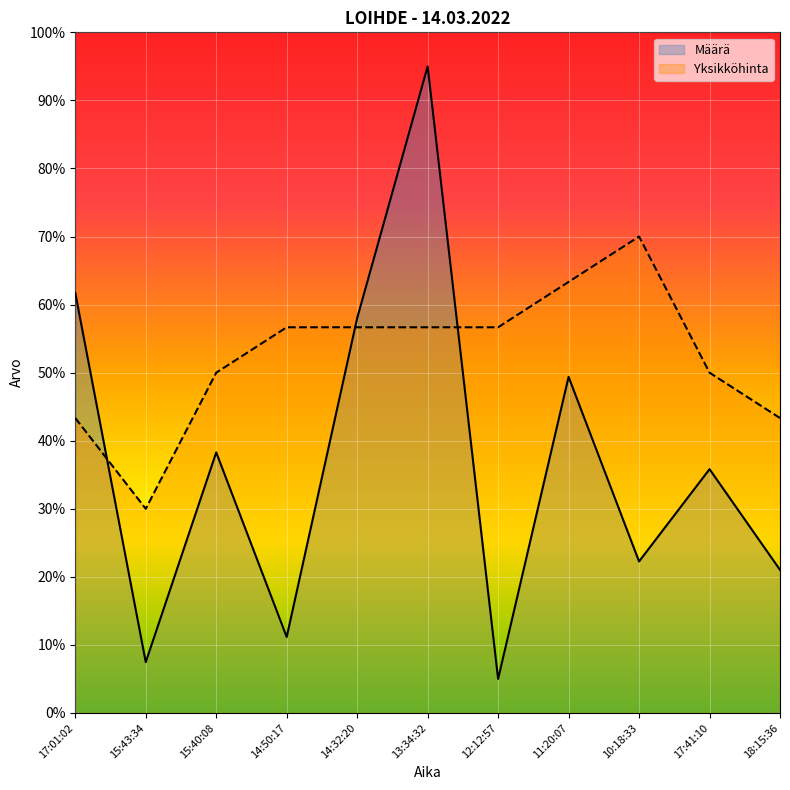

Between 15:43:34 and 12:12:57, which series saw the biggest shift?

Yksikköhinta